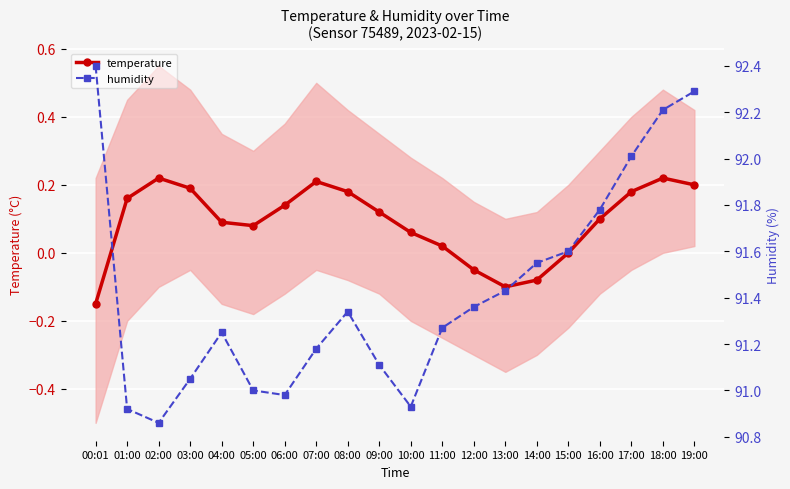

Which label corresponds to the smallest value in the chart?

00:01